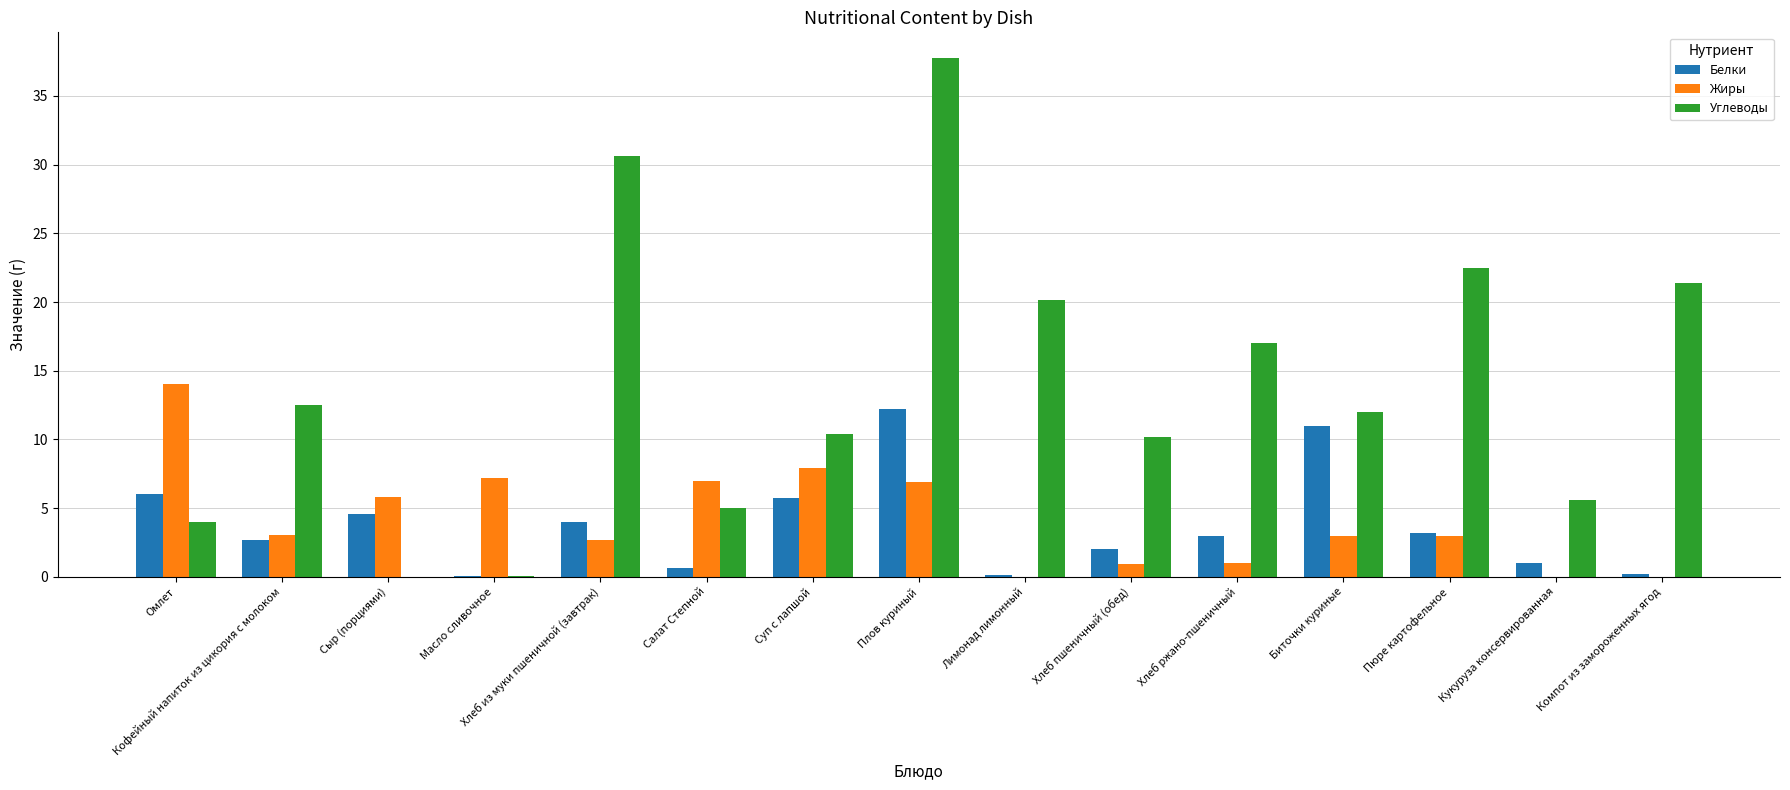

What is the sum of all Белки values?

56.5